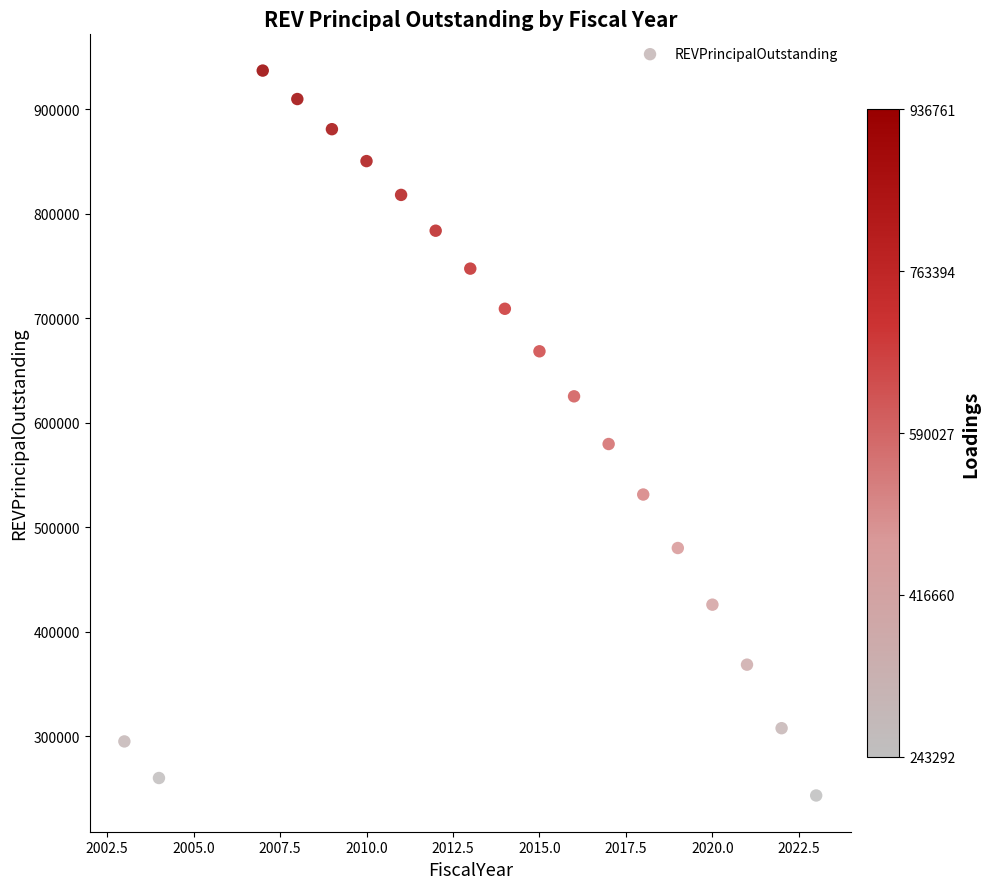

What Y value in the scatter plot is closest to 590026?

579512.6